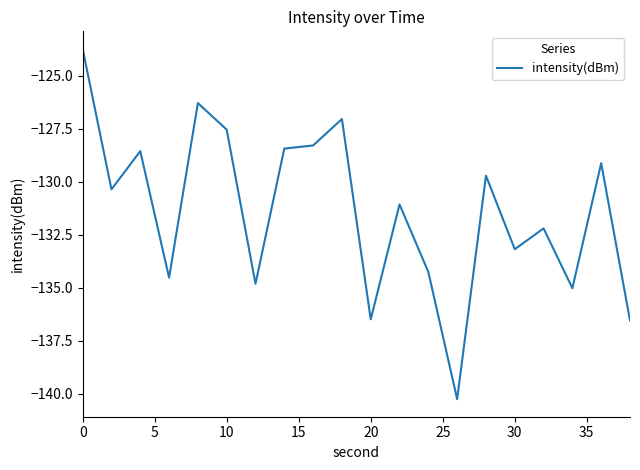

What is the difference between the maximum and minimum values?

16.5